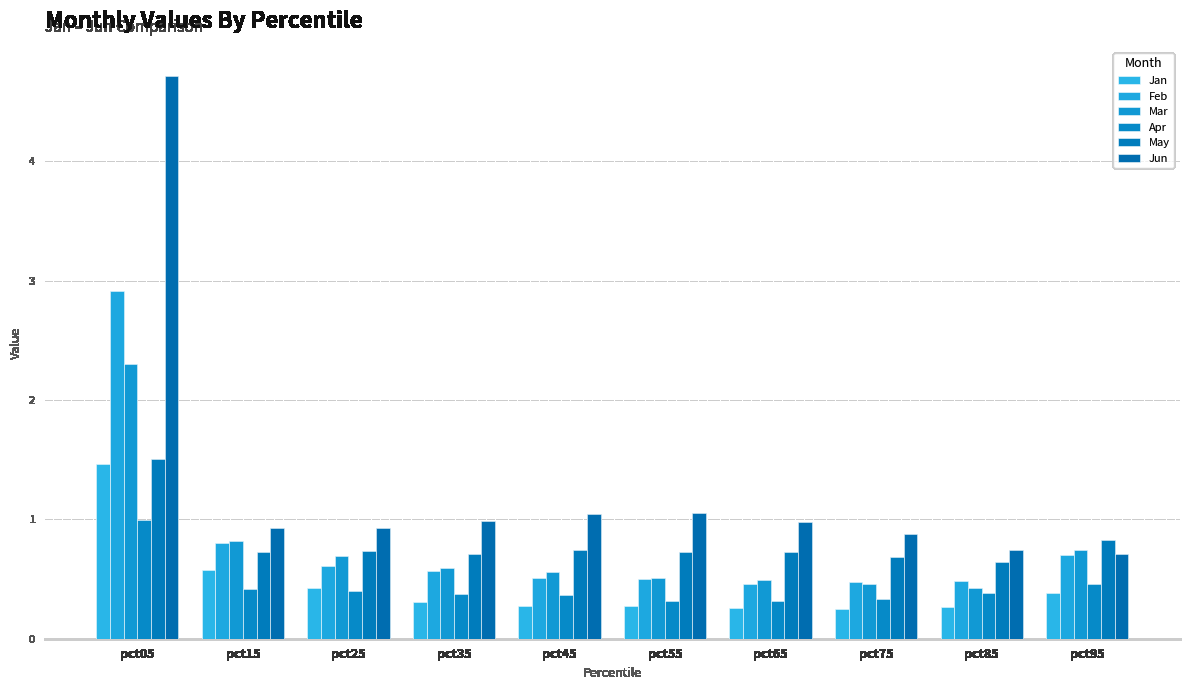

What is the minimum value shown in the chart?

0.2